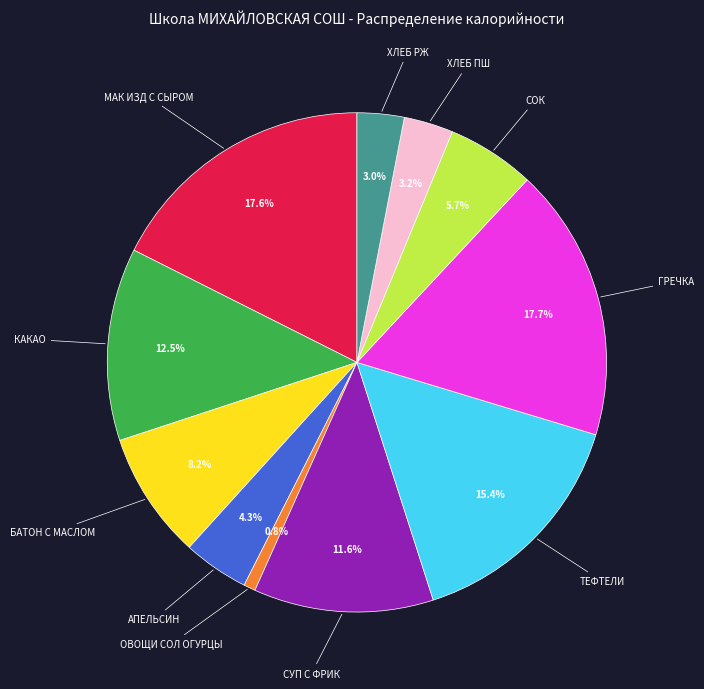

Is there a majority slice in this chart?

No